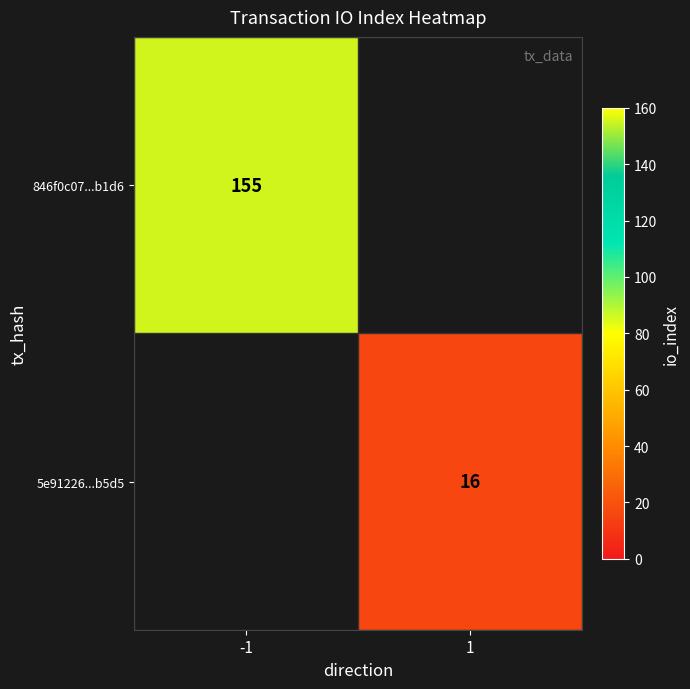

True or false: 5e91226...b5d5 has a value of 26 at 1.

False